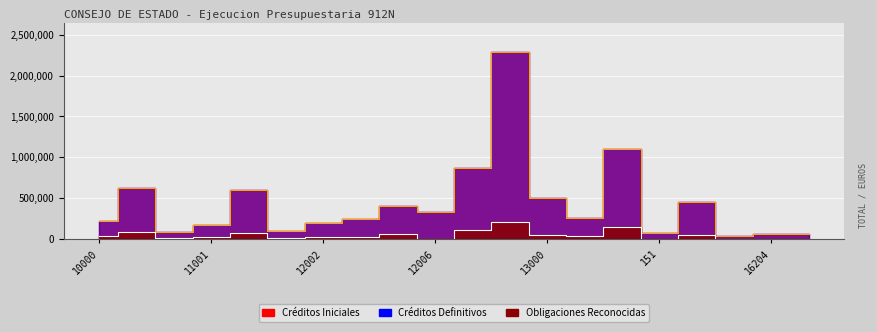

Reading right to left, what are all the values shown in this chart?

Créditos Iniciales: 65000.0	59360.0	38070.0	449860.0	75020.0	1096650.0	256460.0	507300.0	2293140.0	872310.0	336060.0	408590.0	246930.0	191990.0	92990.0	604880.0	173910.0	91090.0	627680.0	224650.0
Obligaciones Reconocidas: 2011.0	0.0	1054.0	44754.8	200.0	149395.1	32480.8	50231.1	209678.2	106201.4	606.0	63064.8	28120.3	26442.4	13695.6	70144.3	23811.0	11654.9	83347.9	33204.5